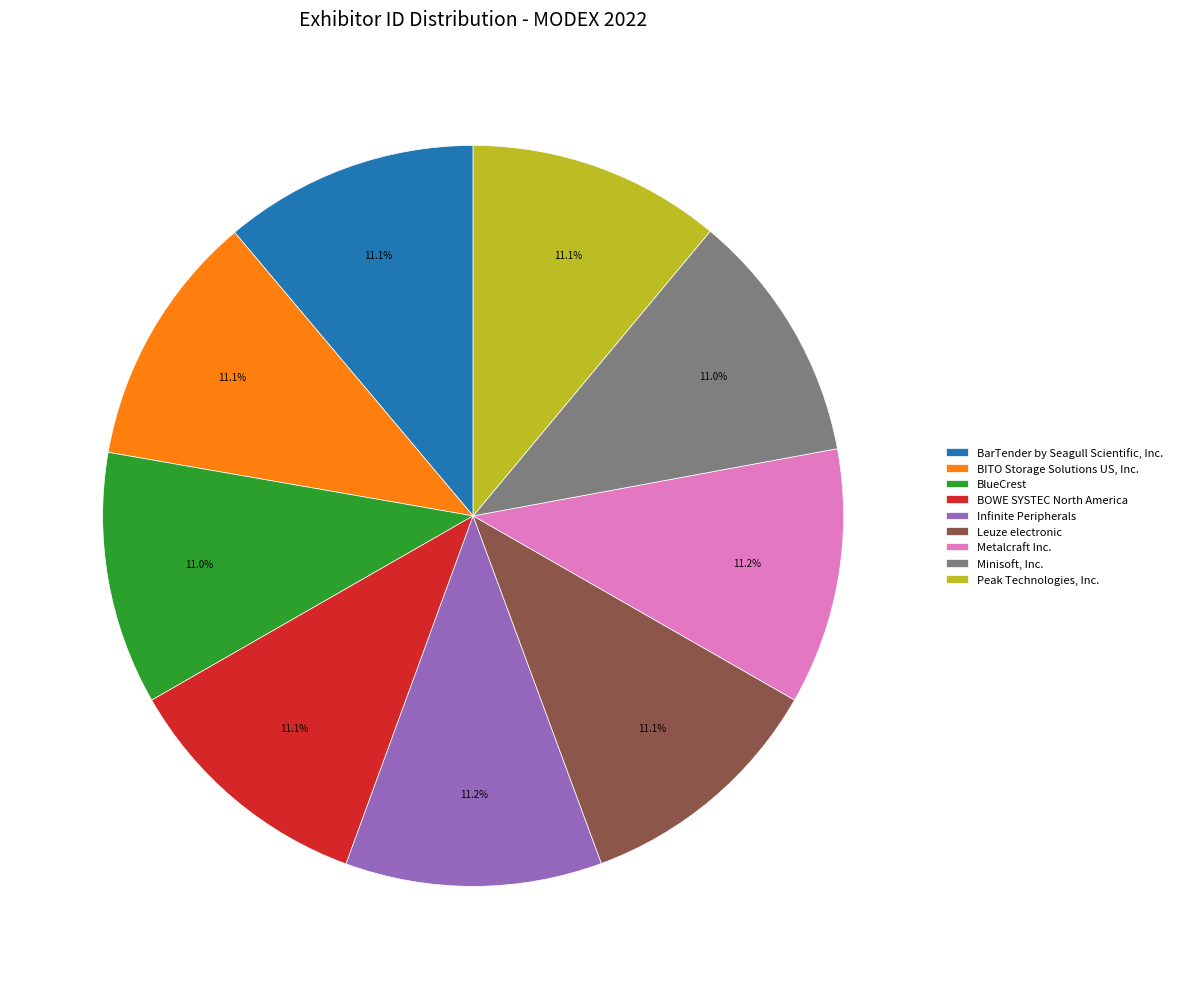

How many segments does this pie chart have?

9